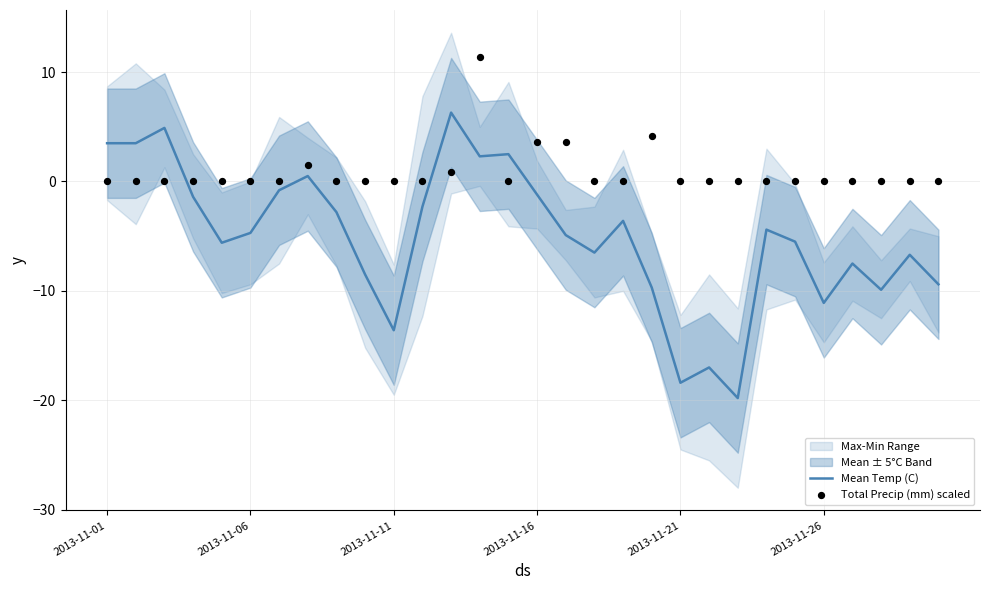

At which category is the sum across all series the highest?

13